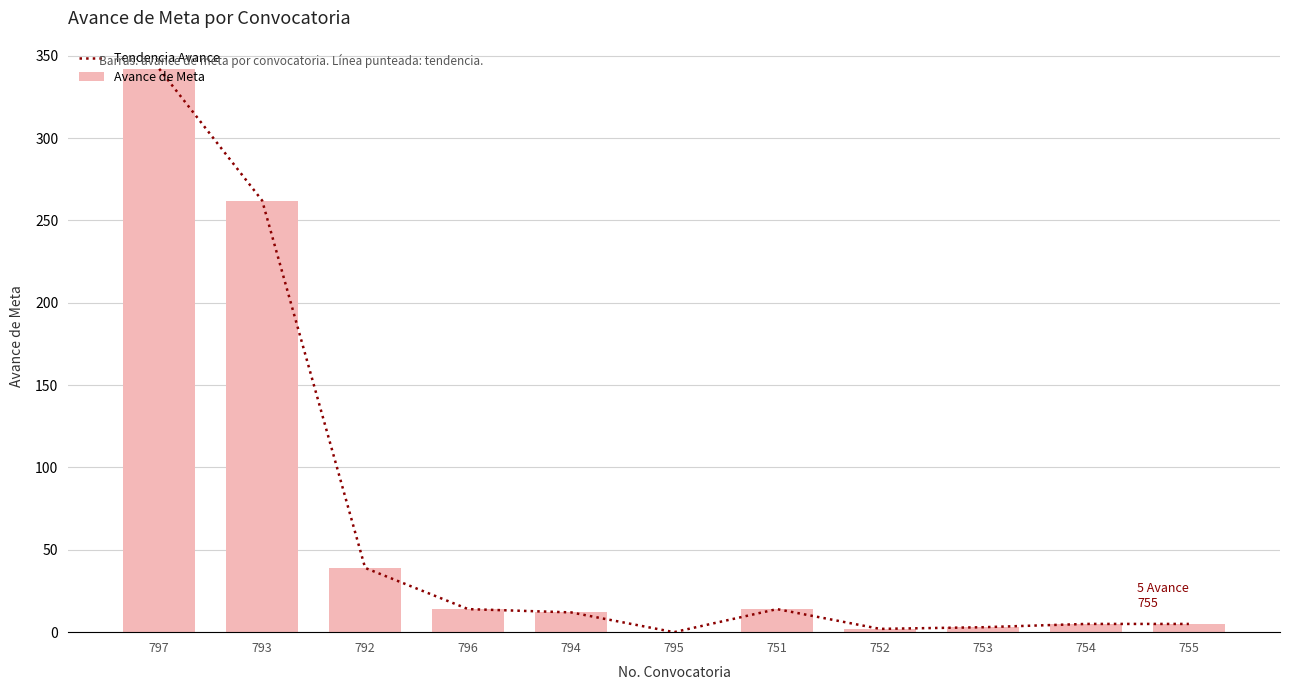

The value of Tendencia Avance at 752 is 2. True or false?

True